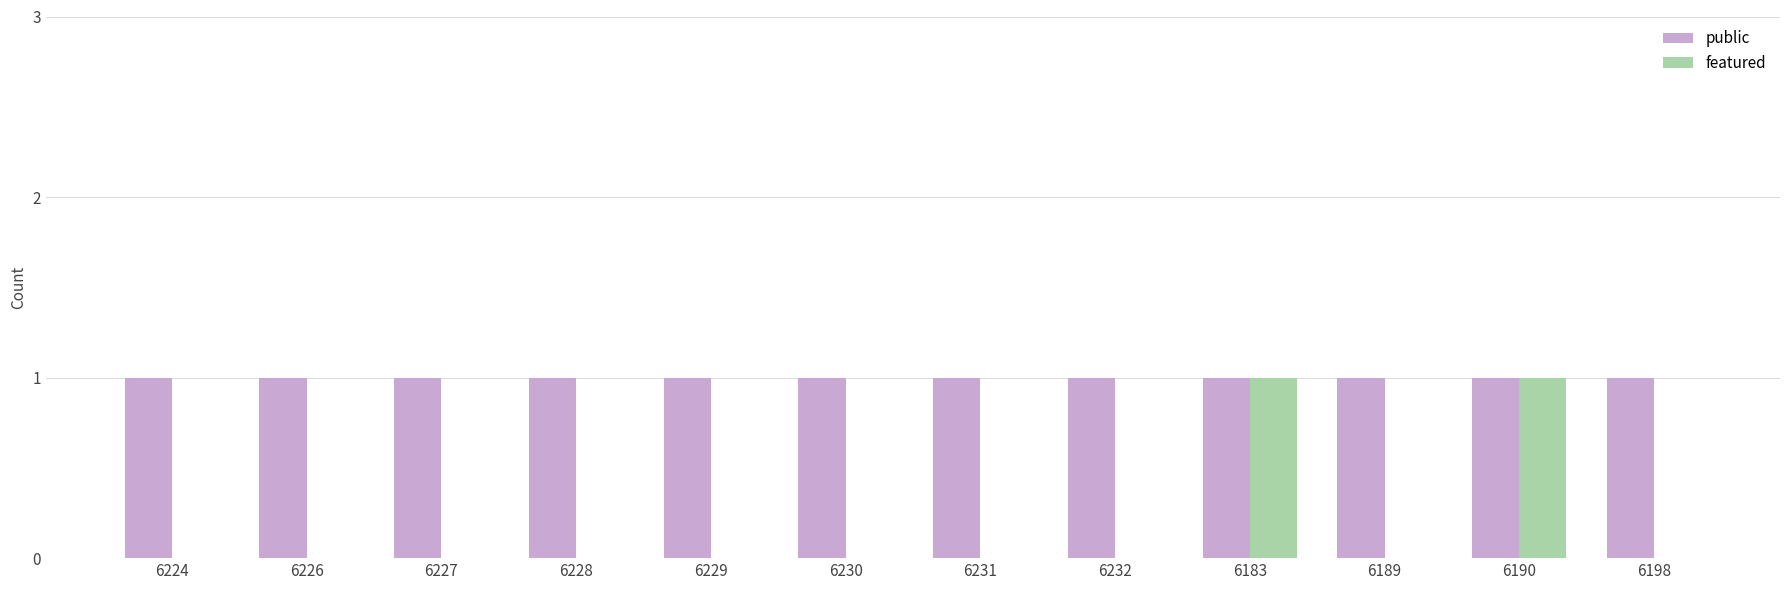

True or false: public has a value of 1 at 6190.

True